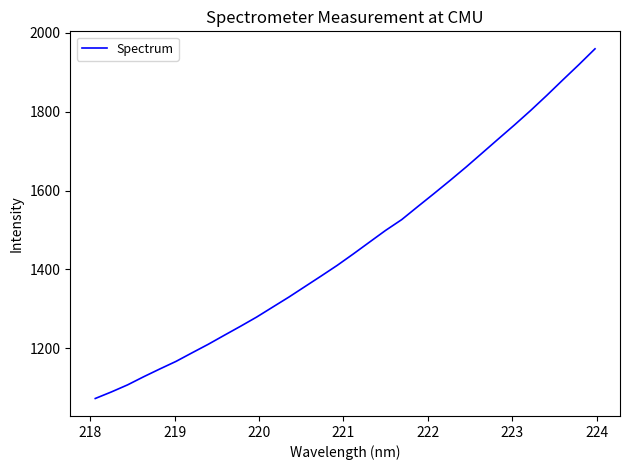

What is the difference between the maximum and minimum values?

886.7